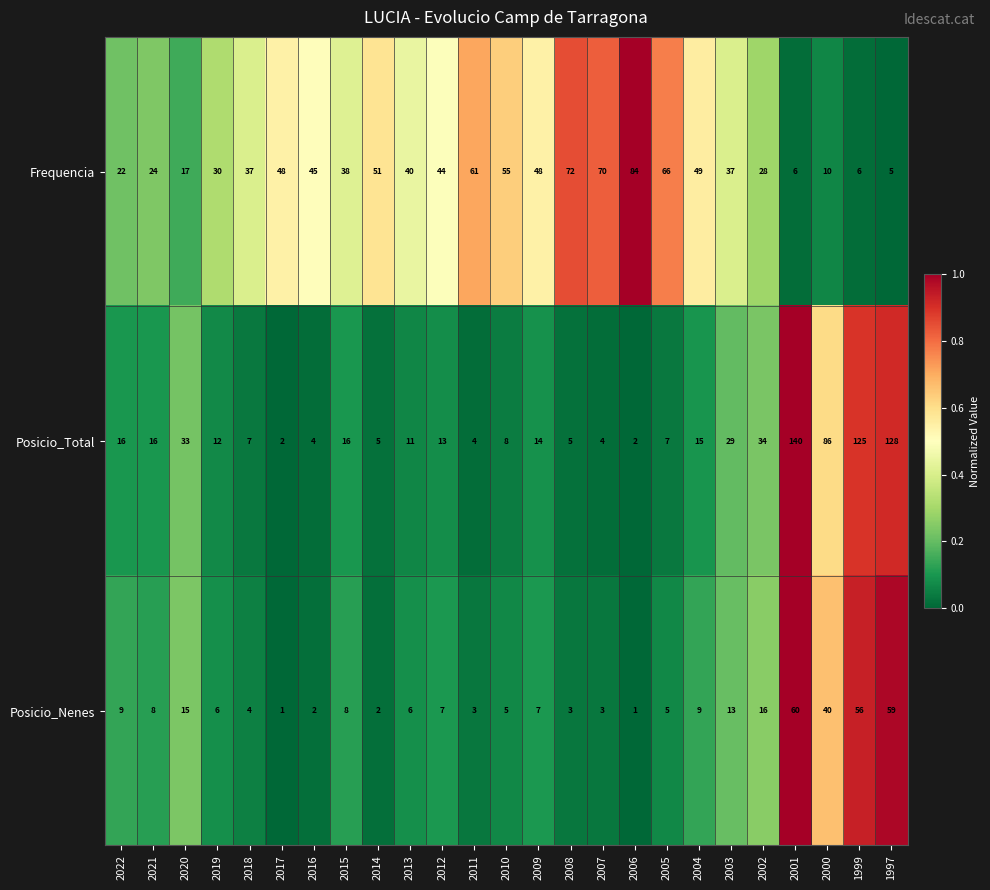

What is the spread (max minus min) of values at 2022?

13